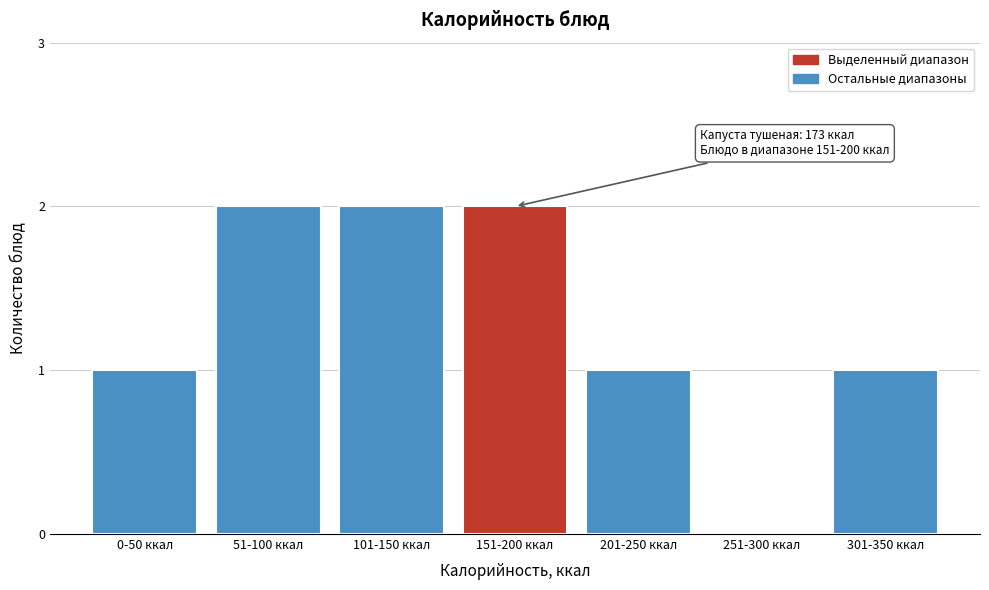

Reading left to right, list all the values displayed in this chart.

0-50 ккал=1	51-100 ккал=2	101-150 ккал=2	151-200 ккал=2	201-250 ккал=1	251-300 ккал=0	301-350 ккал=1